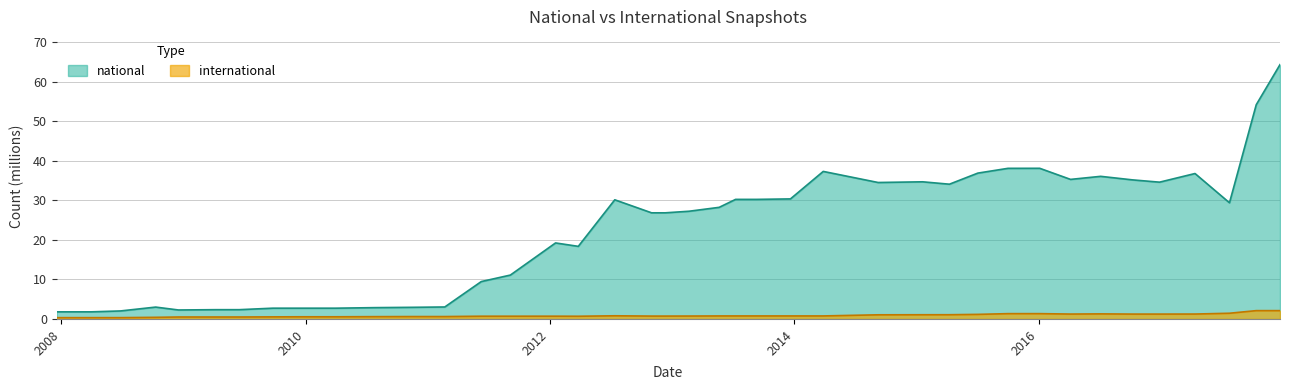

Does the chart display data point markers on the line(s)?

No